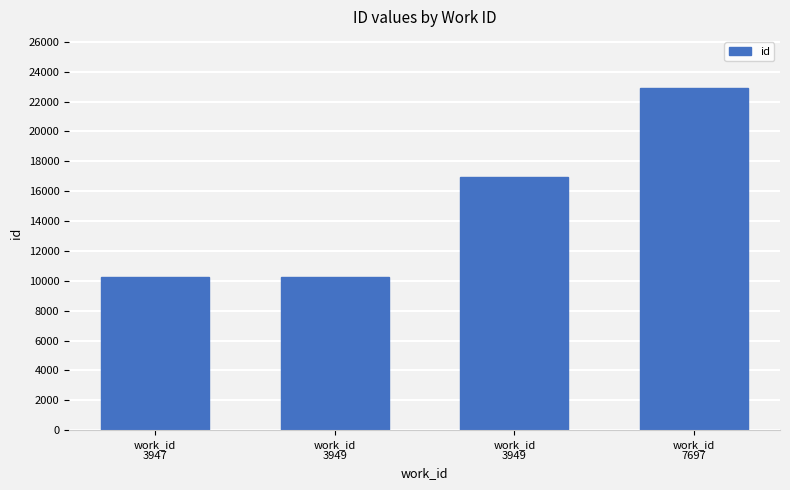

How many data points are less than 16966?

2